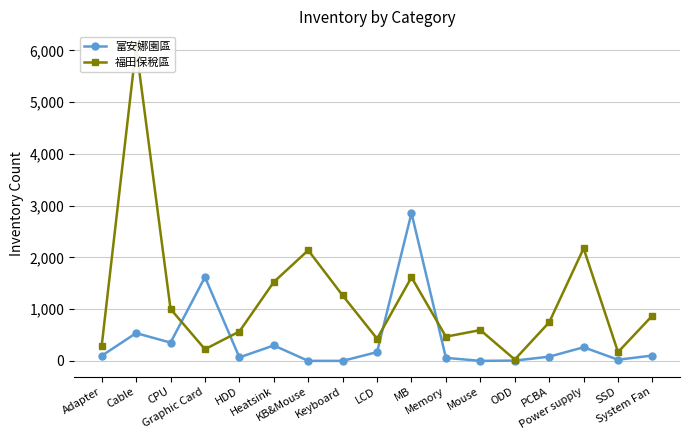

At how many categories does at least one series exceed 5744?

1